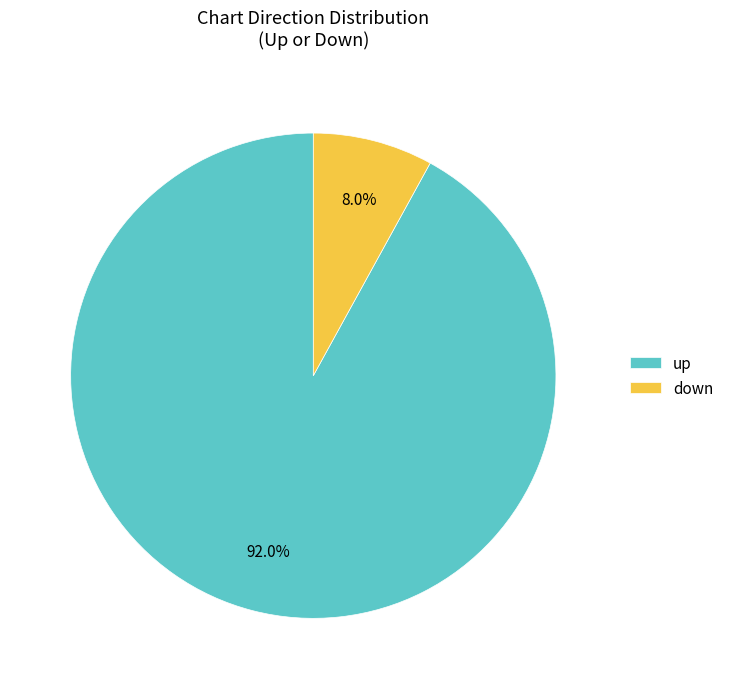

Approximately how many times larger is the value at up compared to down?

11.5